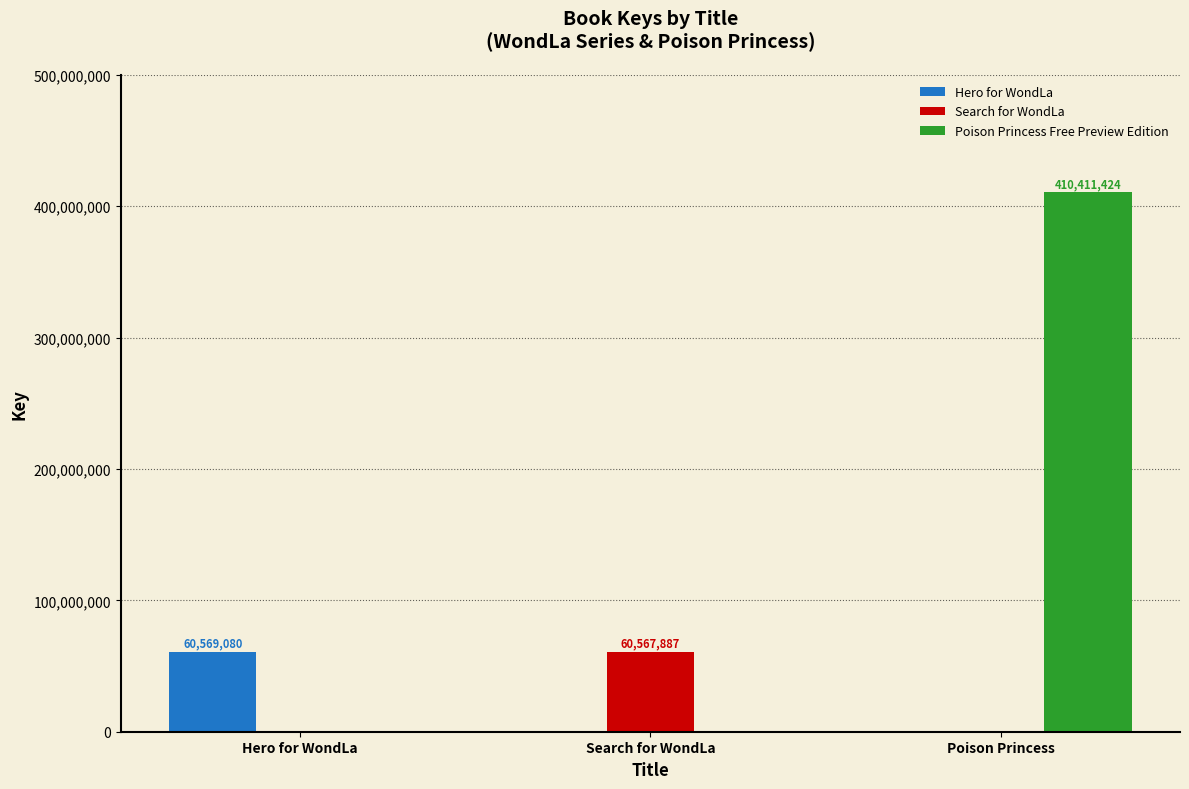

How many categories are shown in the chart?

3